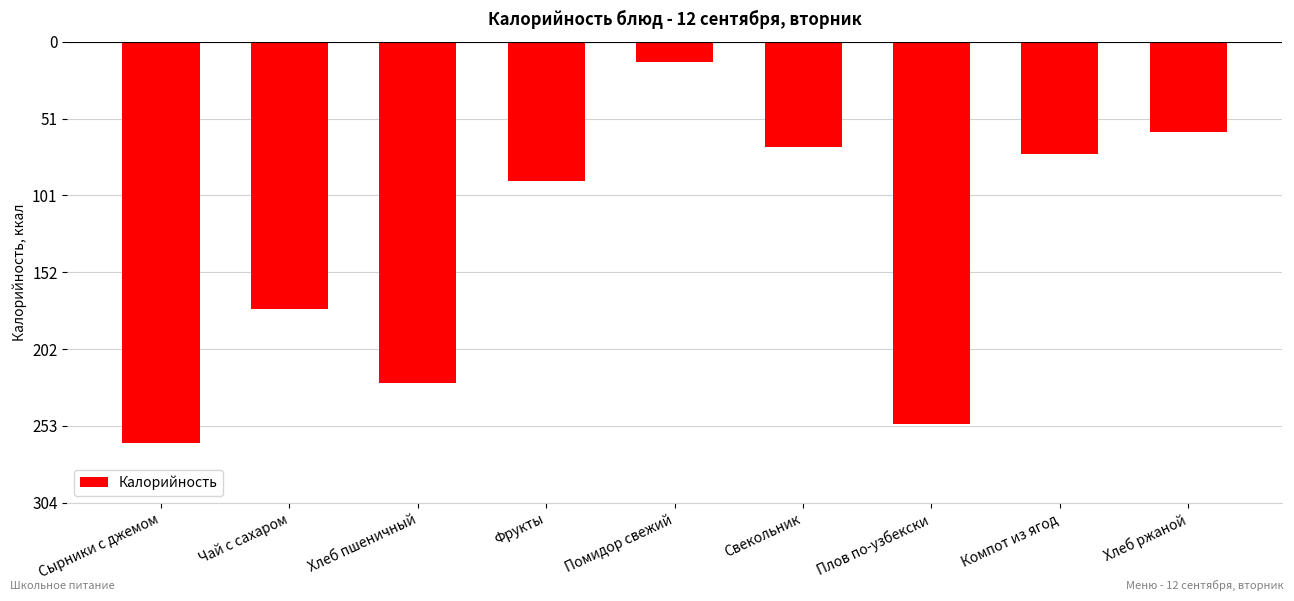

Does the chart contain any negative values?

Yes